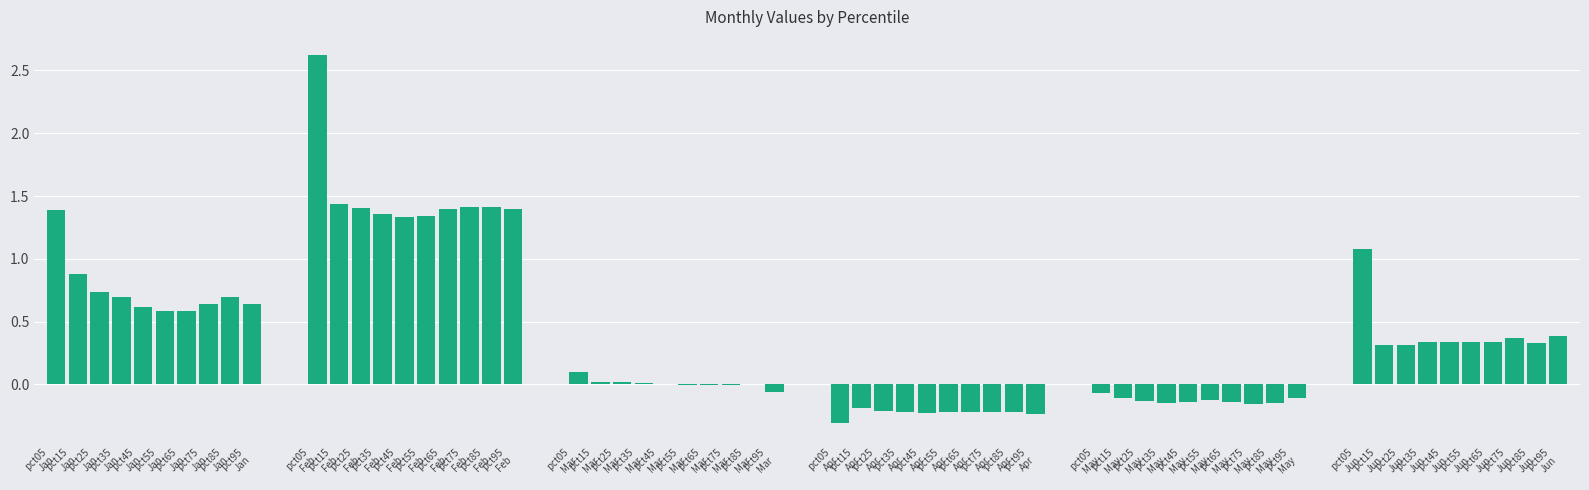

What is the maximum value shown in the chart?

2.6